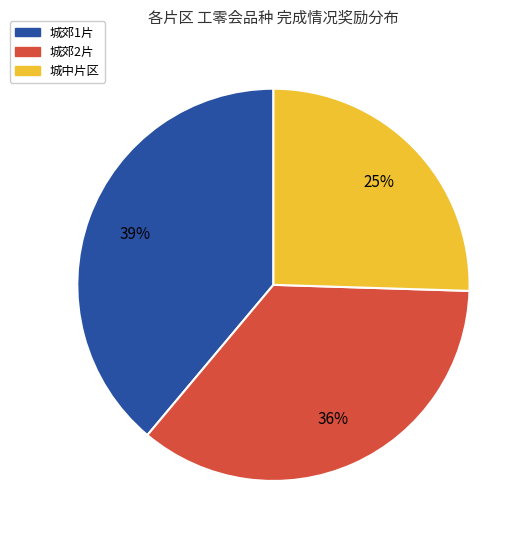

Approximately how many times larger is the value at 城中片区 compared to 城郊2片?

0.7